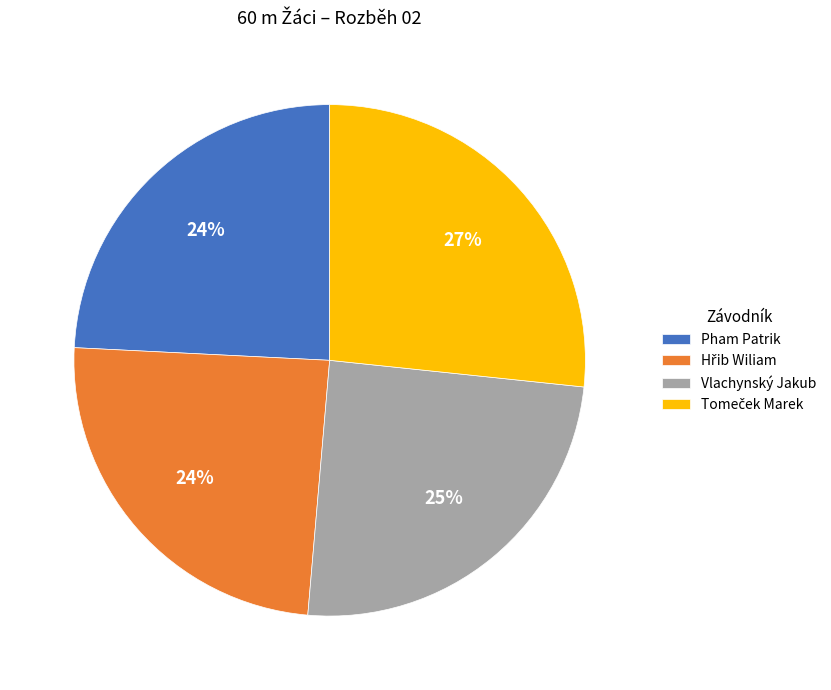

What is the ratio of the value at Pham Patrik to the value at Vlachynský Jakub?

1.0